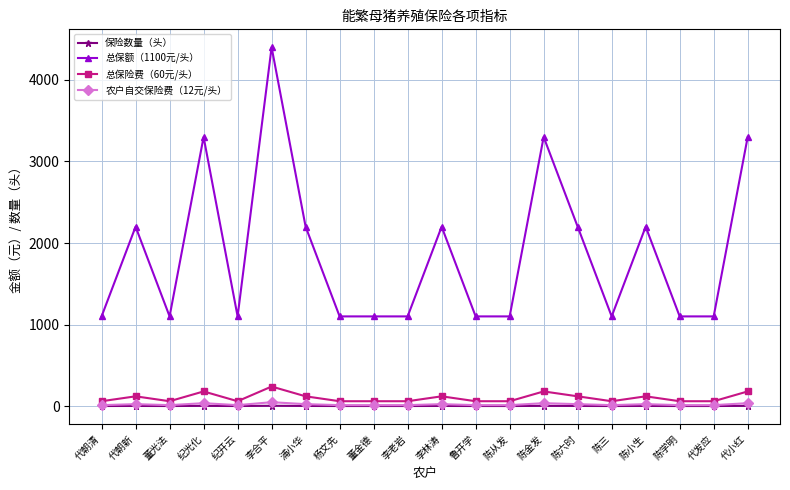

At how many categories does at least one series exceed 3224?

4